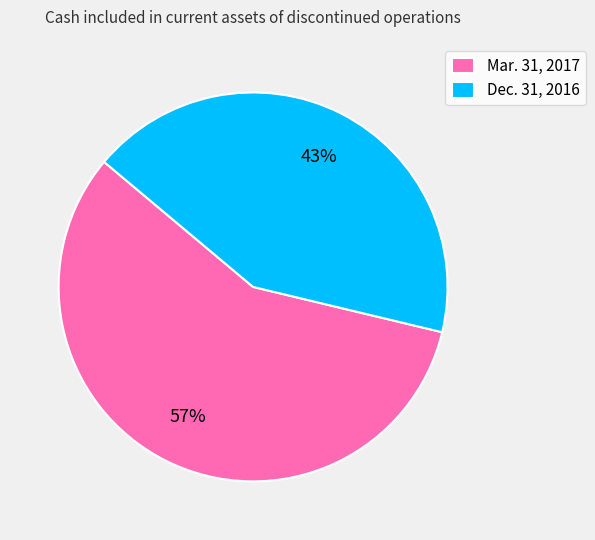

Is Mar. 31, 2017 the majority of the pie?

Yes